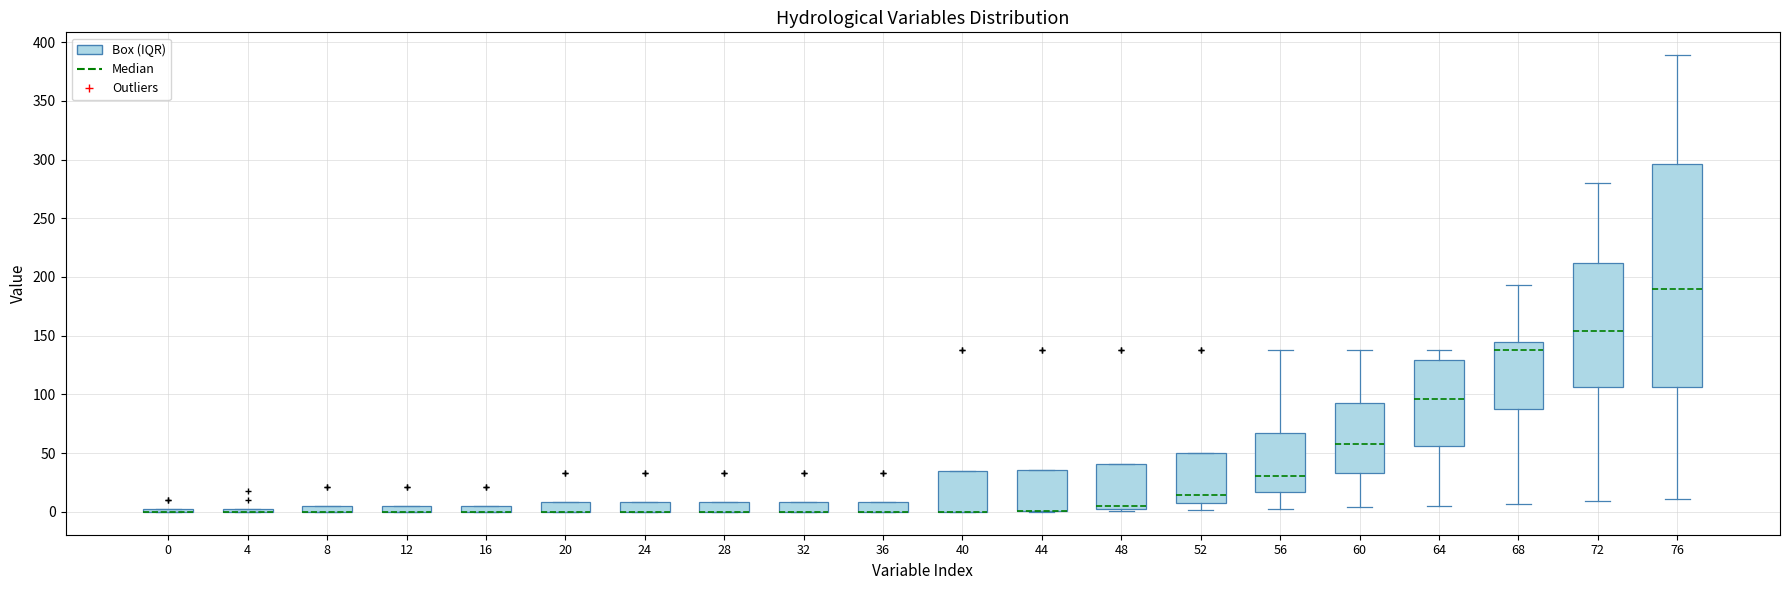

Comparing the boxes themselves (not the whiskers), which one is the tallest?

76